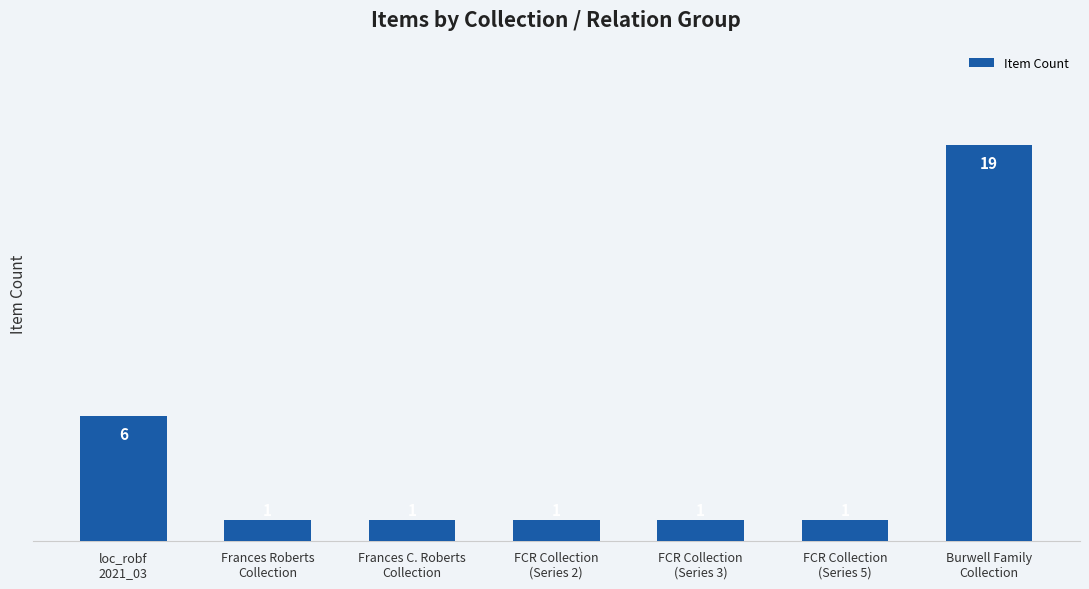

What position from the right is Burwell Family
Collection?

1